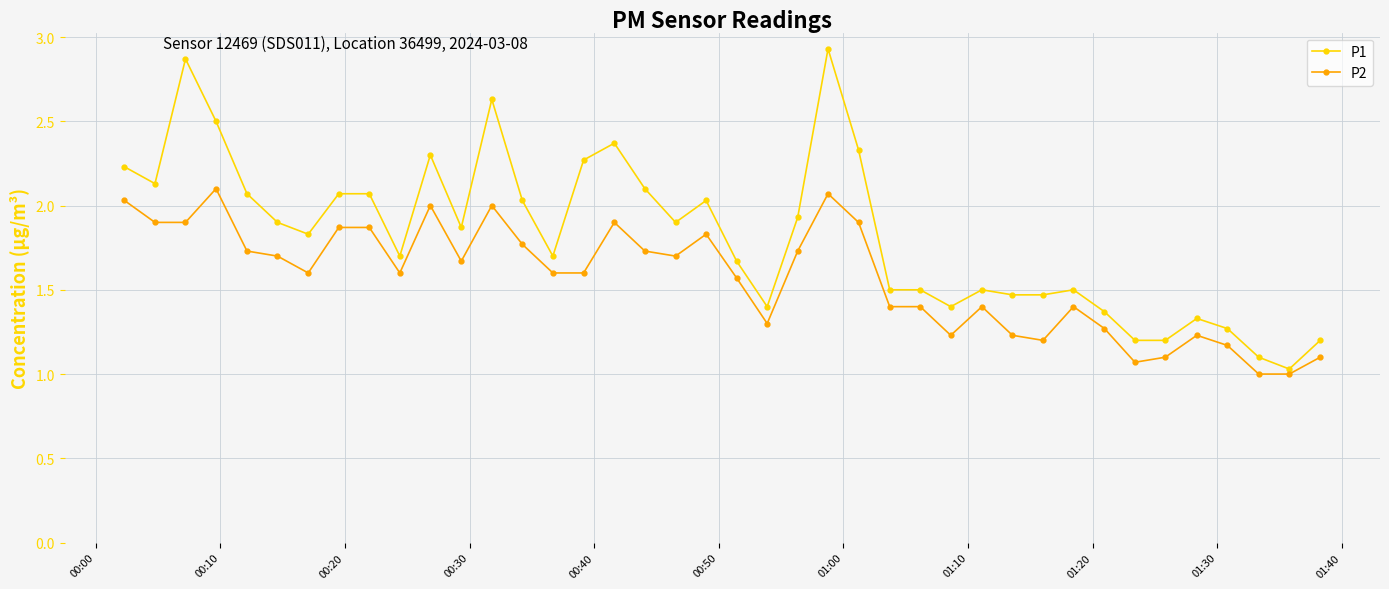

True or false: P2 has more than 0 points higher than both neighbors.

True